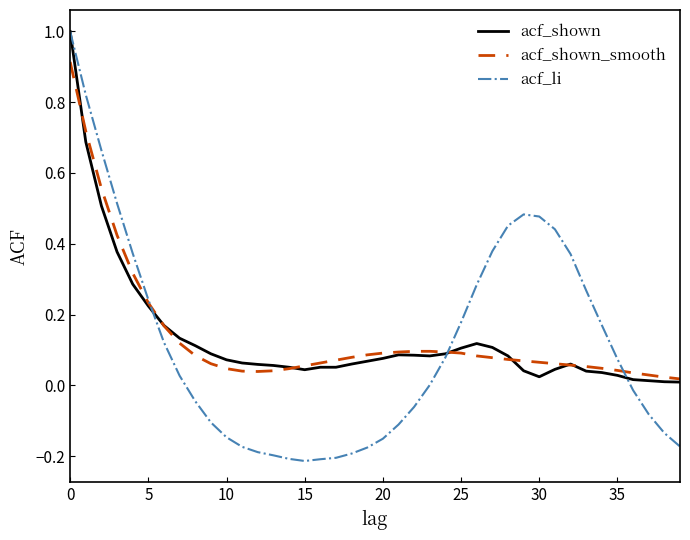

What is the maximum value for acf_li?

1.0